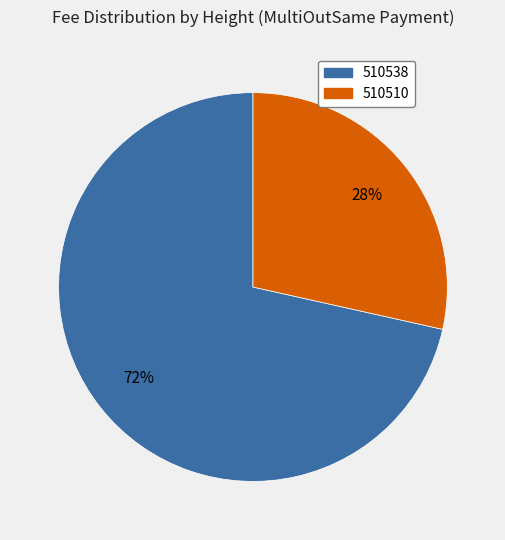

How many segments does this pie chart have?

2